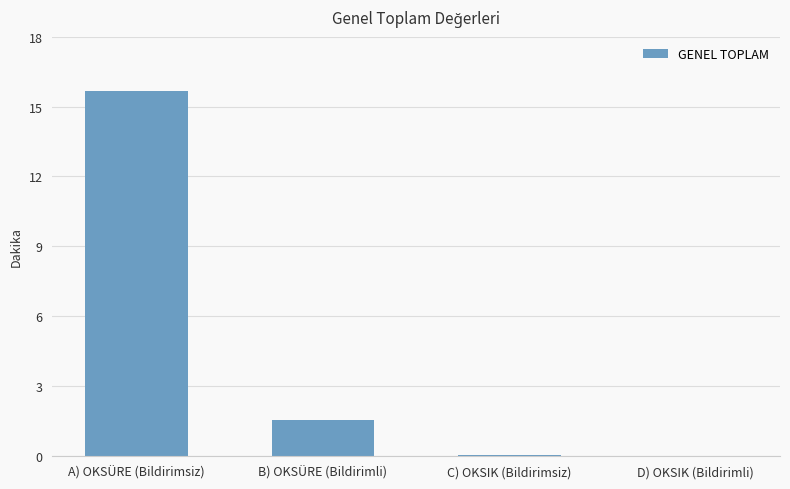

At which category does the chart reach its peak across all series?

A) OKSÜRE (Bildirimsiz)